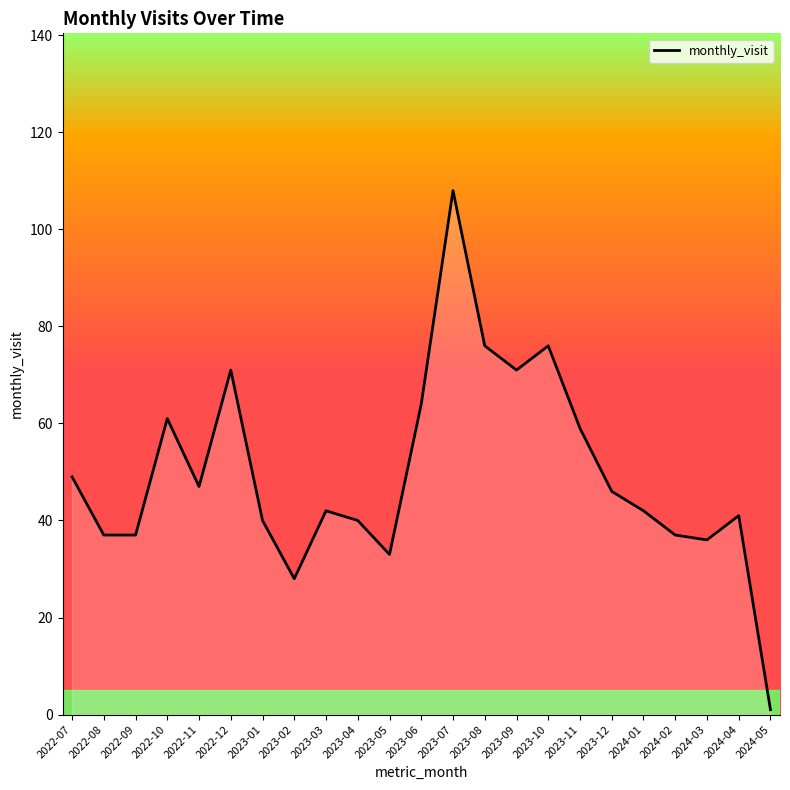

True or false: the data shows 16 at 2023-04.

False